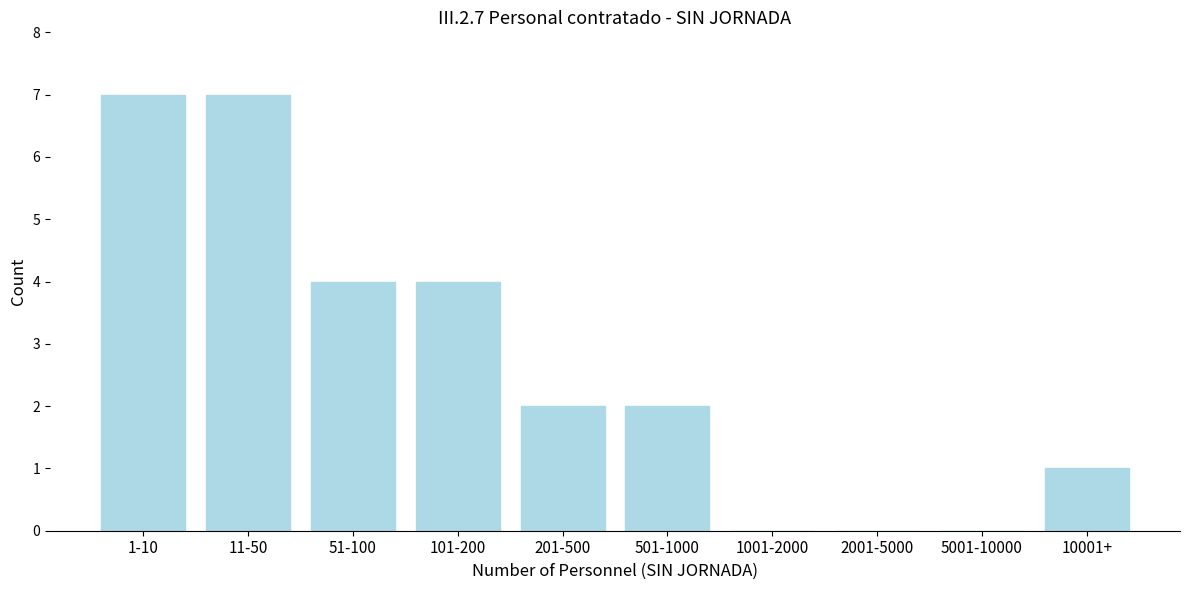

Reading left to right, what are all the values shown in this chart?

1-10=7	11-50=7	51-100=4	101-200=4	201-500=2	501-1000=2	1001-2000=0	2001-5000=0	5001-10000=0	10001+=1